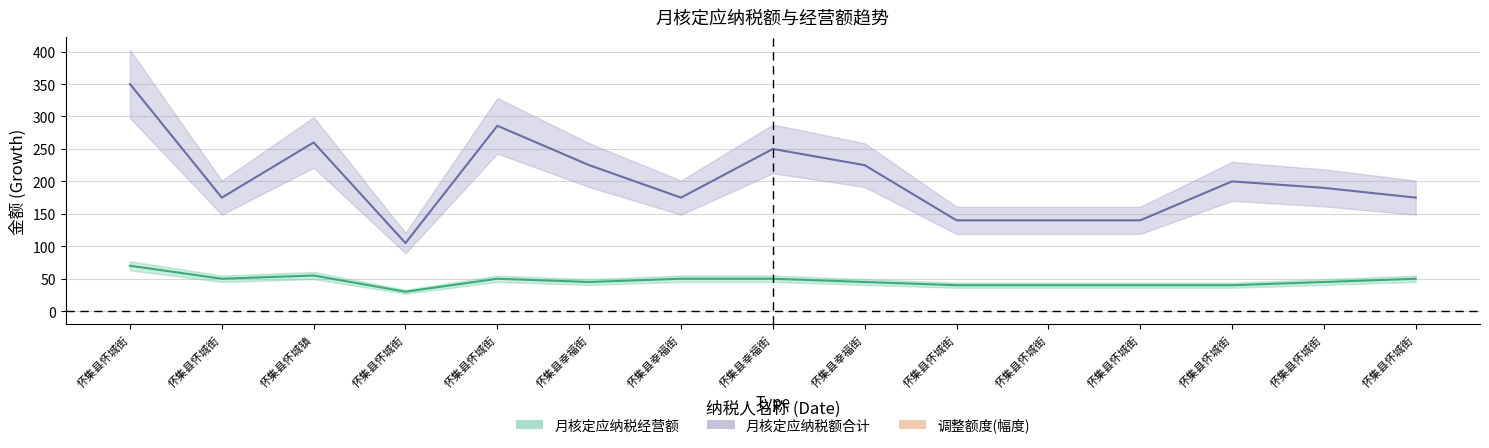

Reading left to right, extract all data points from this chart.

月核定应纳税经营额_line: 70.0	50.0	55.0	30.0	50.0	45.0	50.0	50.0	45.0	40.0	40.0	40.0	40.0	45.0	50.0
月核定应纳税额合计_line: 350.0	175.0	260.0	105.0	285.7	225.0	175.0	250.0	225.0	140.0	140.0	140.0	200.0	190.0	175.0